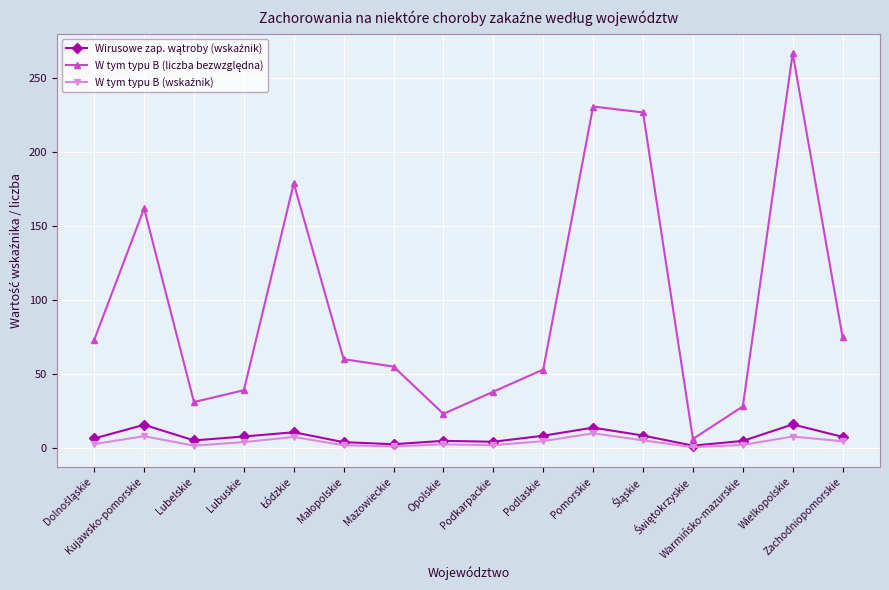

At how many categories does at least one series exceed 175?

4